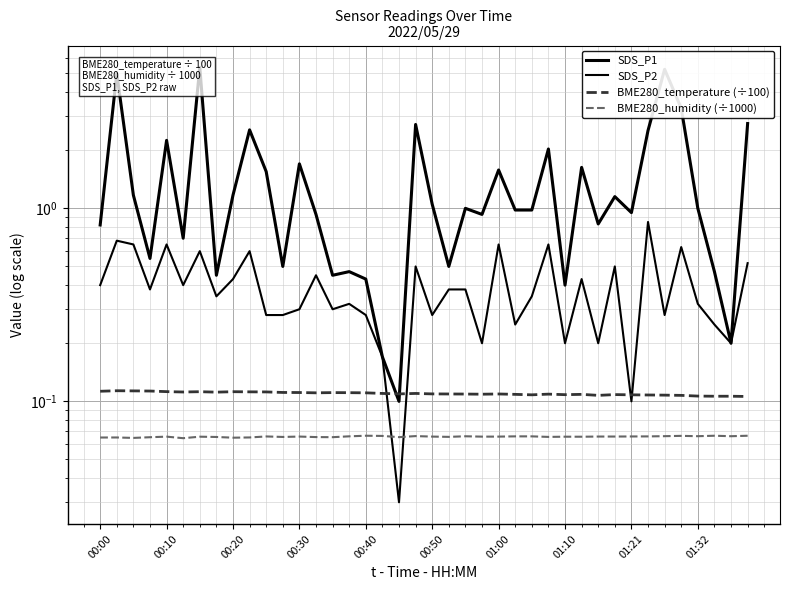

Does the chart display data point markers on the line(s)?

No